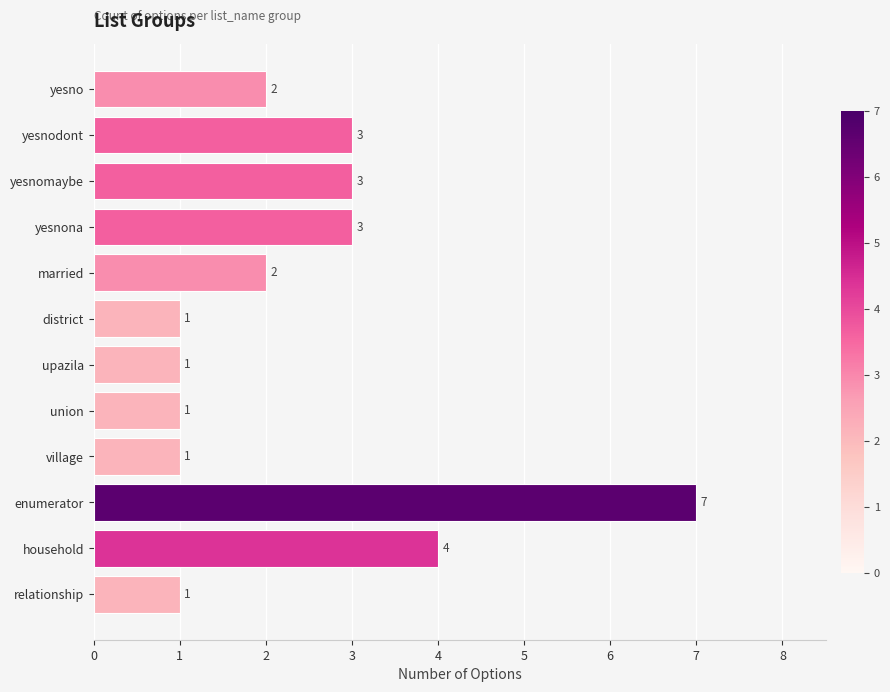

Are the bars grouped side by side (vs. stacked)?

No